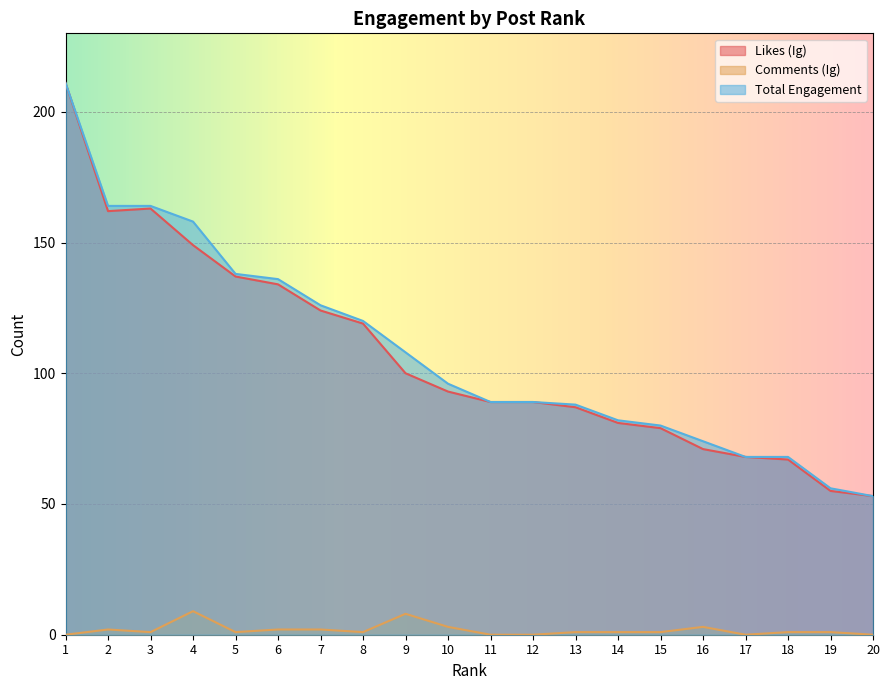

Is the value of Comments (Ig) at 13 greater than the value of Likes (Ig) at 11?

No